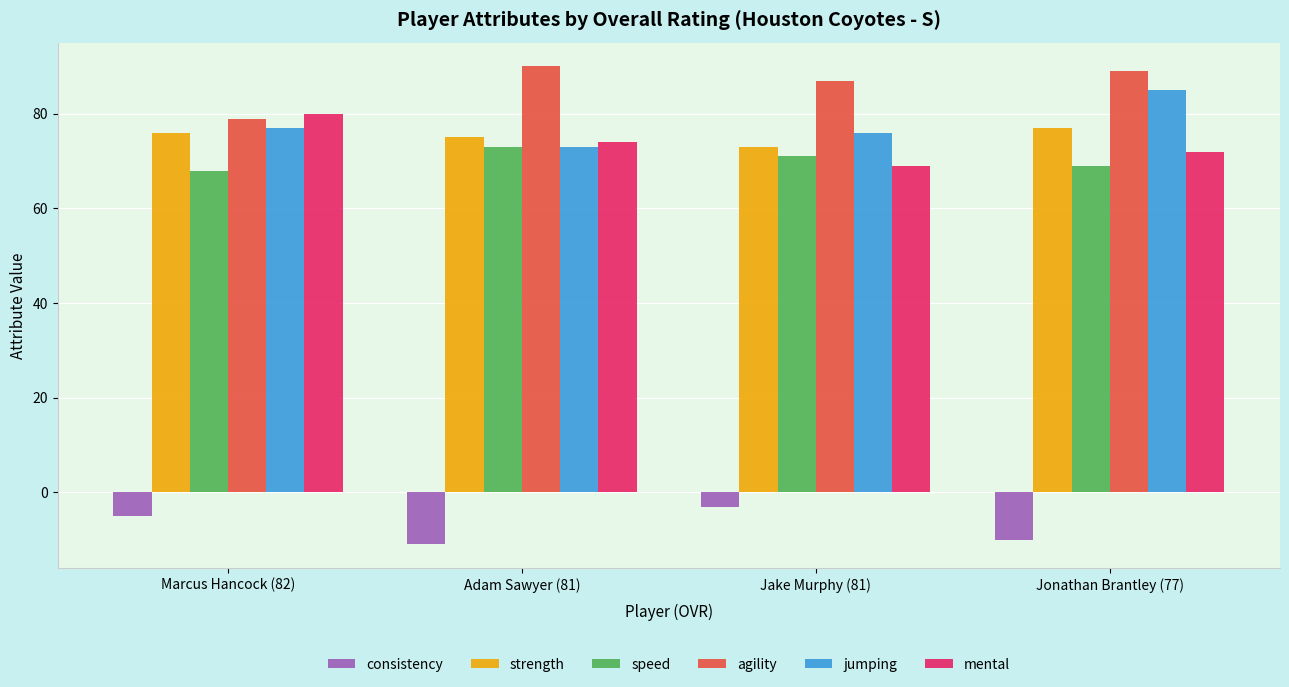

What is the value of the agility bar at the 1st from the left?

79